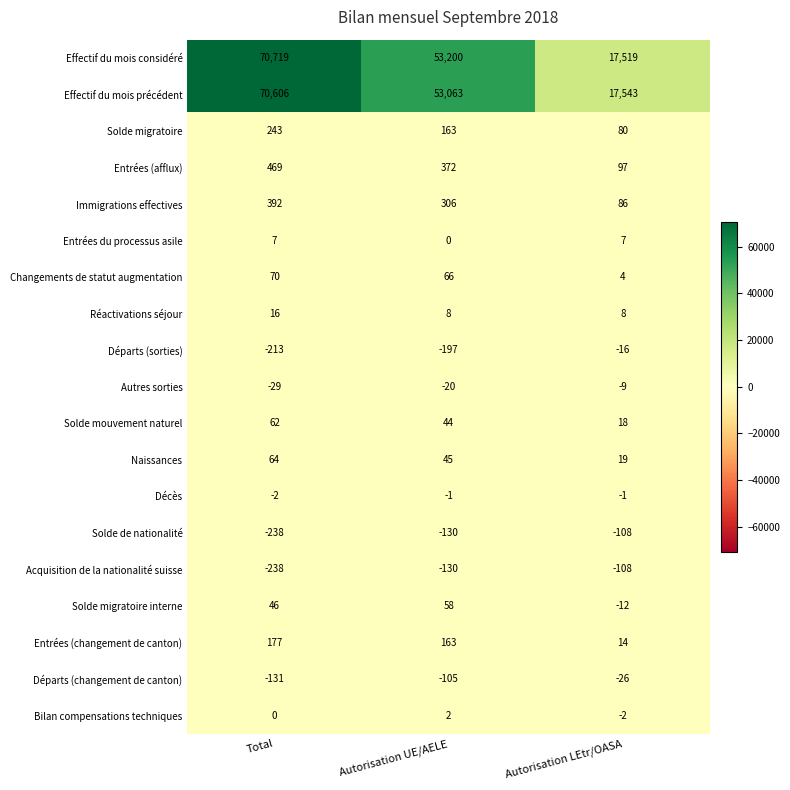

Which category has the lowest value across all series?

Total